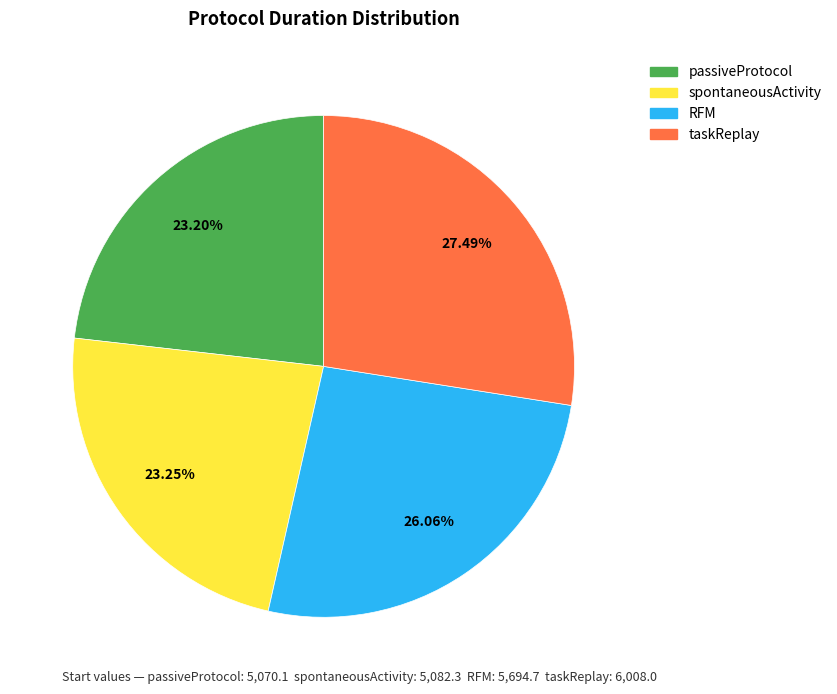

To the nearest percent, what is the average slice percentage?

25%